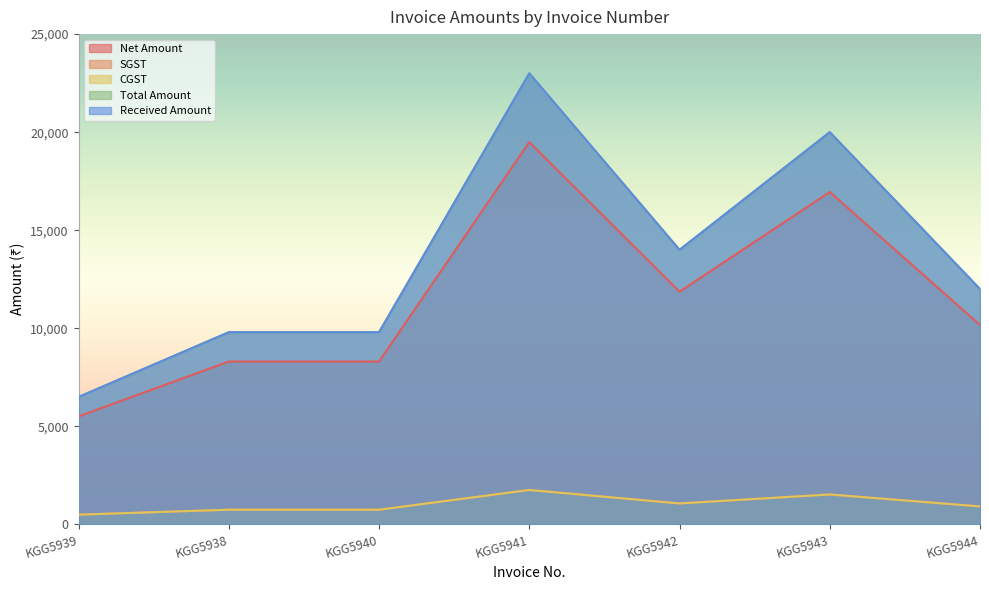

The value of Net Amount at KGG5941 is 32775.7. True or false?

False